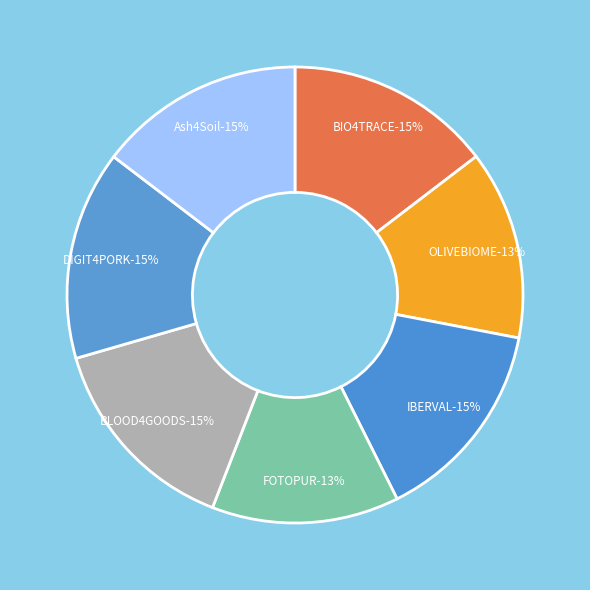

Between Ash4Soil and FOTOPUR, which is larger?

Ash4Soil